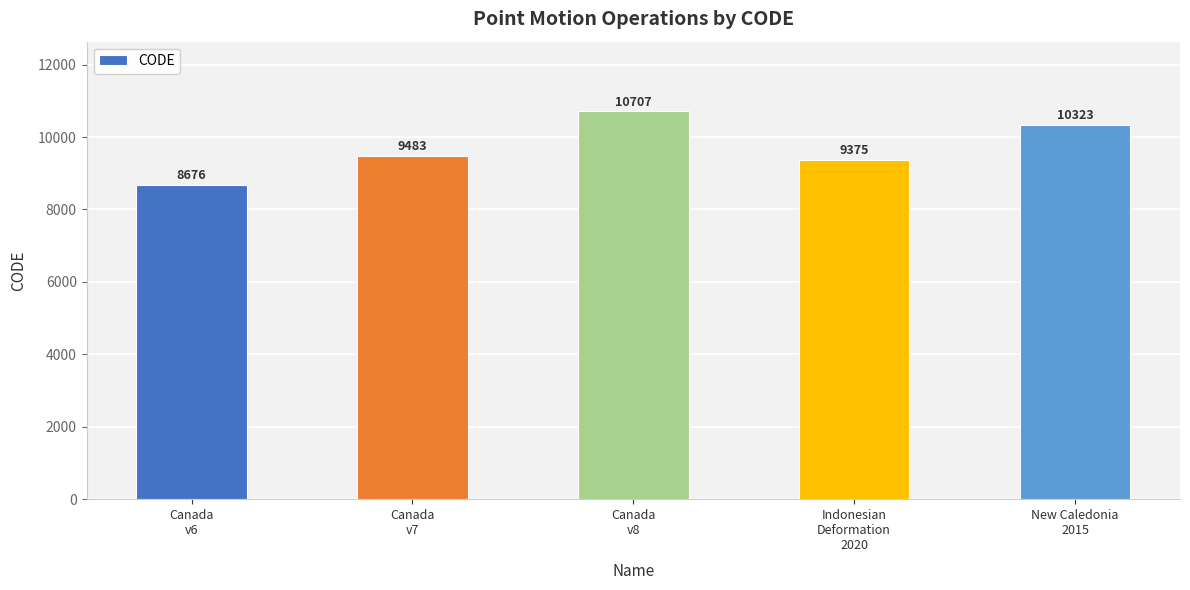

Reading left to right, list all the values displayed in this chart.

8676	9483	10707	9375	10323